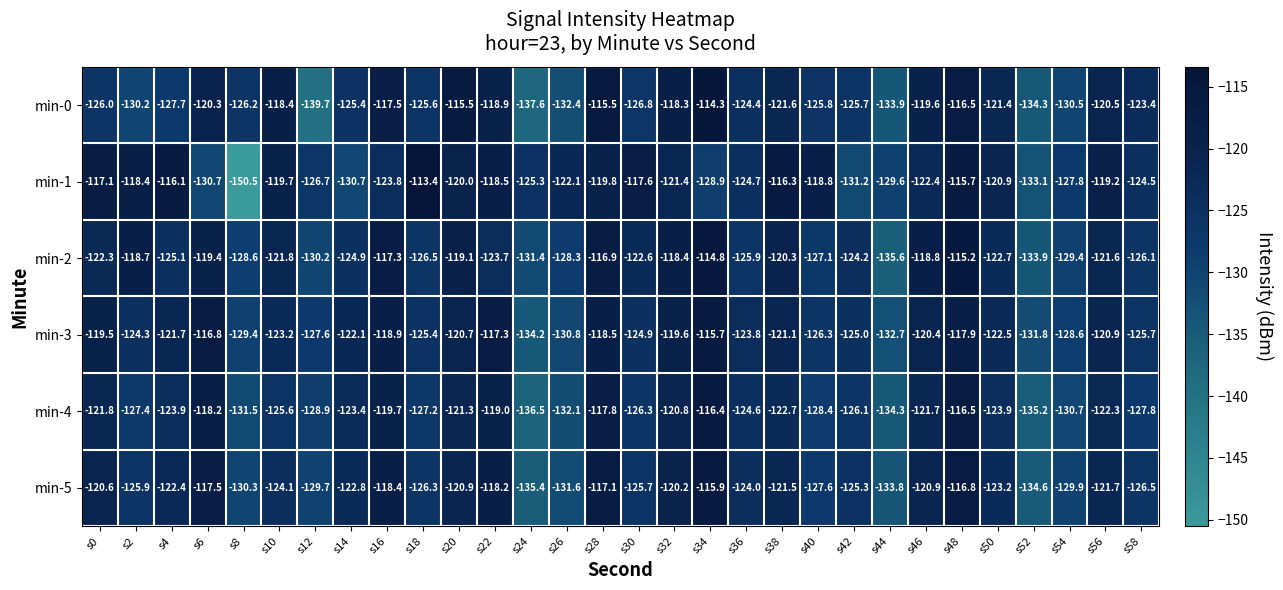

The value of min-4 at s46 is -189.6. True or false?

False